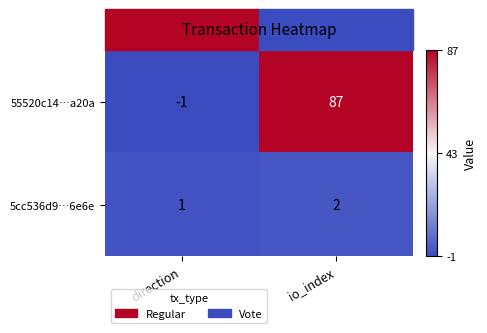

What value does the 55520c14…a20a series have at io_index, to the nearest 5?

85